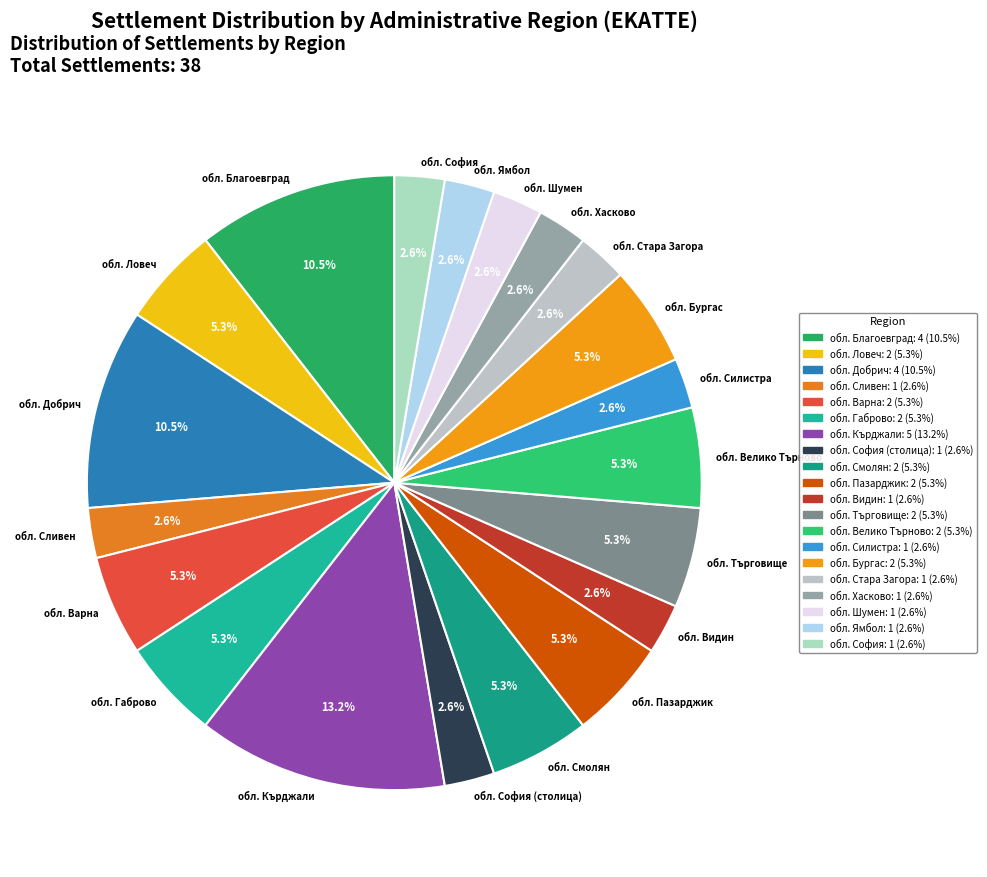

Combined, do обл. Видин and обл. Бургас account for over 50%?

No